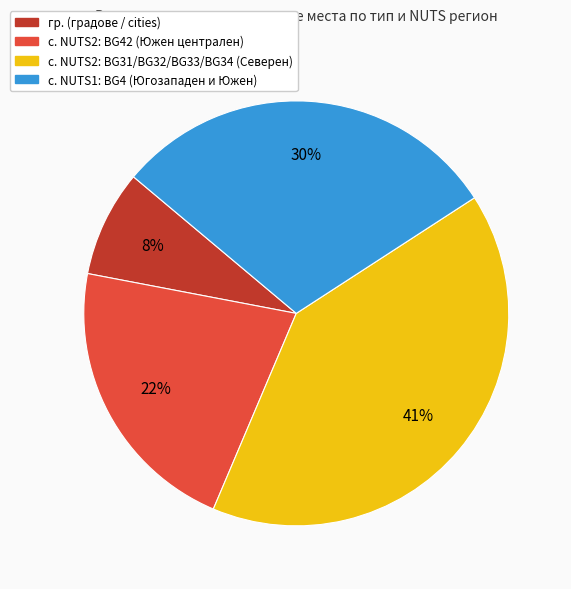

To the nearest percent, what percentage of the pie is с. NUTS2: BG42 (Южен централен)?

22%